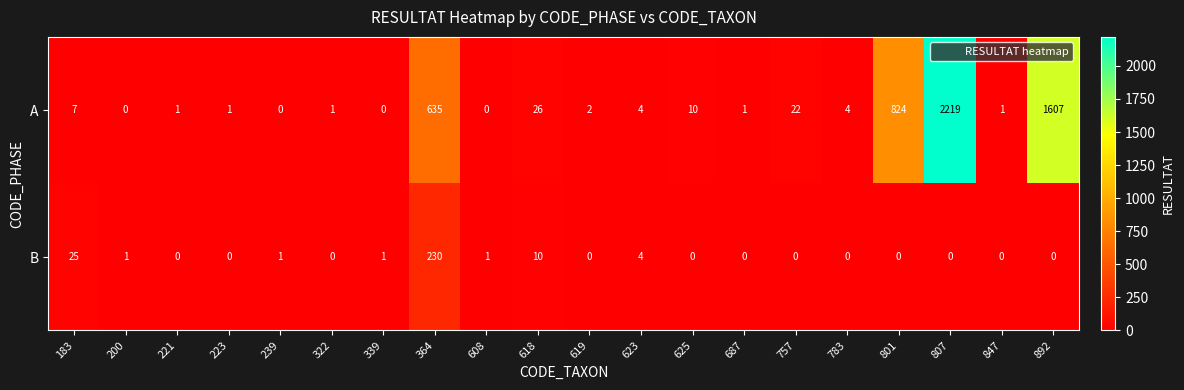

At which category does the chart reach its peak across all series?

807